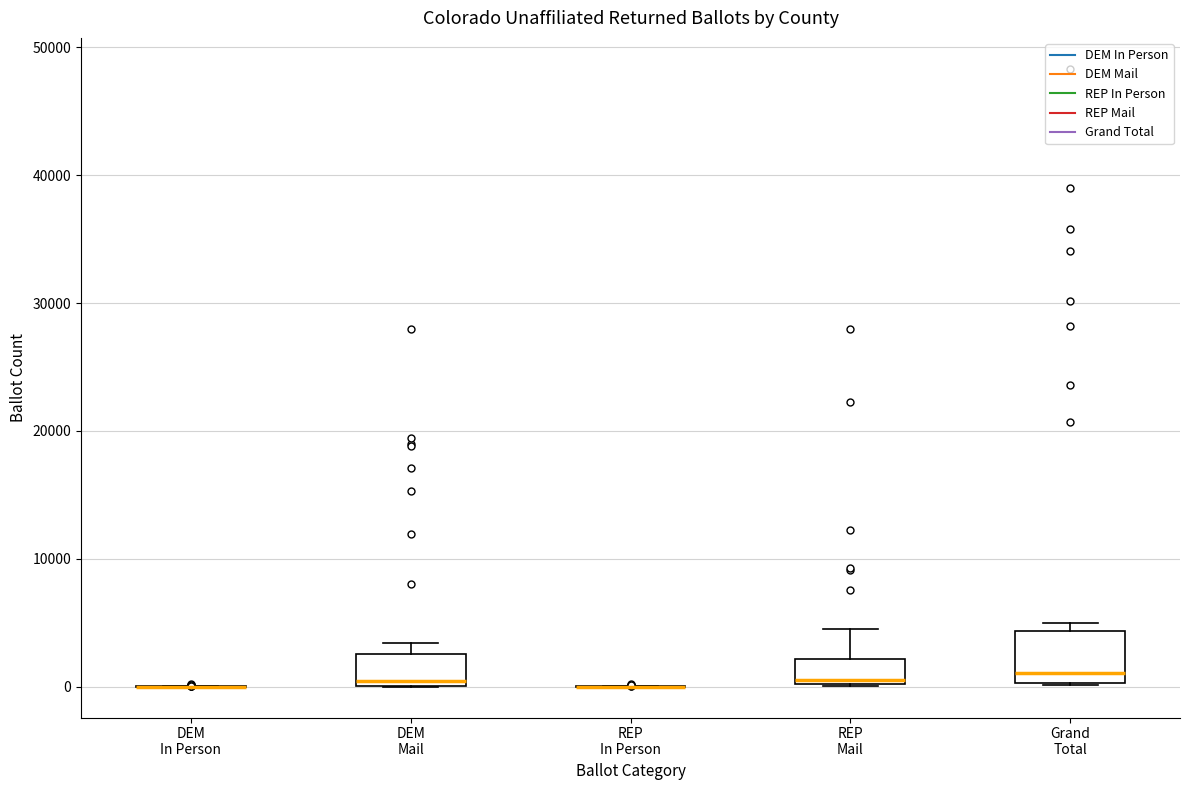

Reading left to right, transcribe this box plot: for each box, give where its median line is, the range the box spans, and where its two whiskers end, as read against the y-axis. The values are not printed on the chart, so give them approximately, as read against the axis.

DEM In Person: box collapsed to a line at 0, whiskers 0 to 0
DEM Mail: median 0 (just above the box's lower edge), box 0 to 3000, whiskers 0 to 3000 (just above the box's upper edge)
REP In Person: box collapsed to a line at 0, whiskers 0 to 0
REP Mail: median 0, box 0 to 2000, whiskers 0 to 5000
Grand Total: median 1000, box 0 to 4000, whiskers 0 to 5000